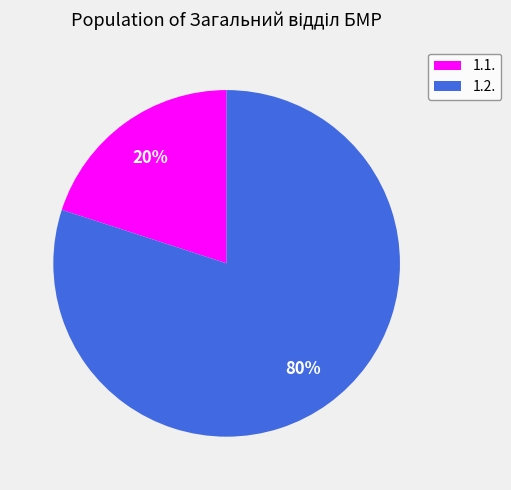

Which has a higher value, 1.1. or 1.2.?

1.2.